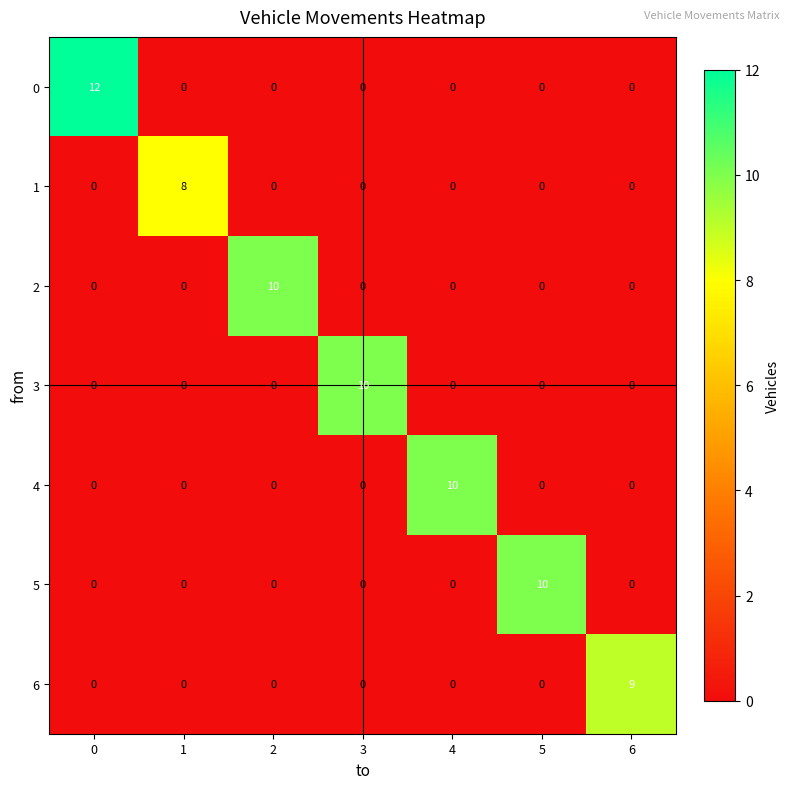

Count the 2 values in the range 0 to 1.

6